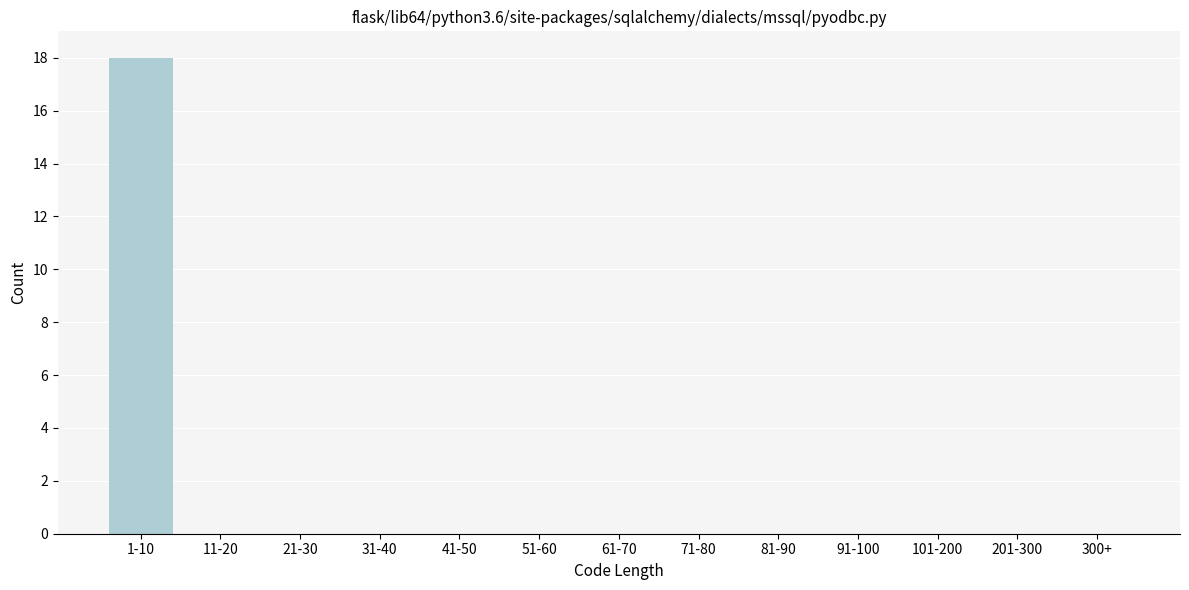

Reading left to right, list all the values displayed in this chart.

1-10=18	11-20=0	21-30=0	31-40=0	41-50=0	51-60=0	61-70=0	71-80=0	81-90=0	91-100=0	101-200=0	201-300=0	300+=0